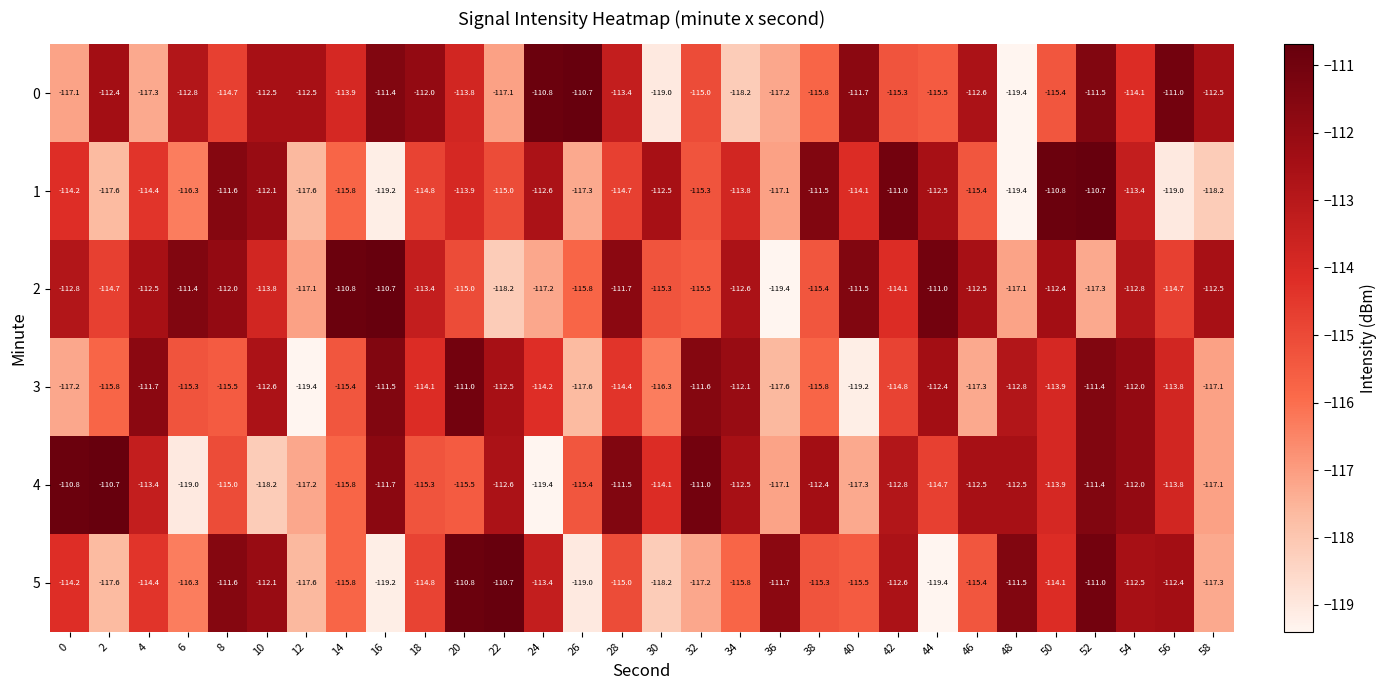

What is the difference between the highest and lowest values at 48?

7.9